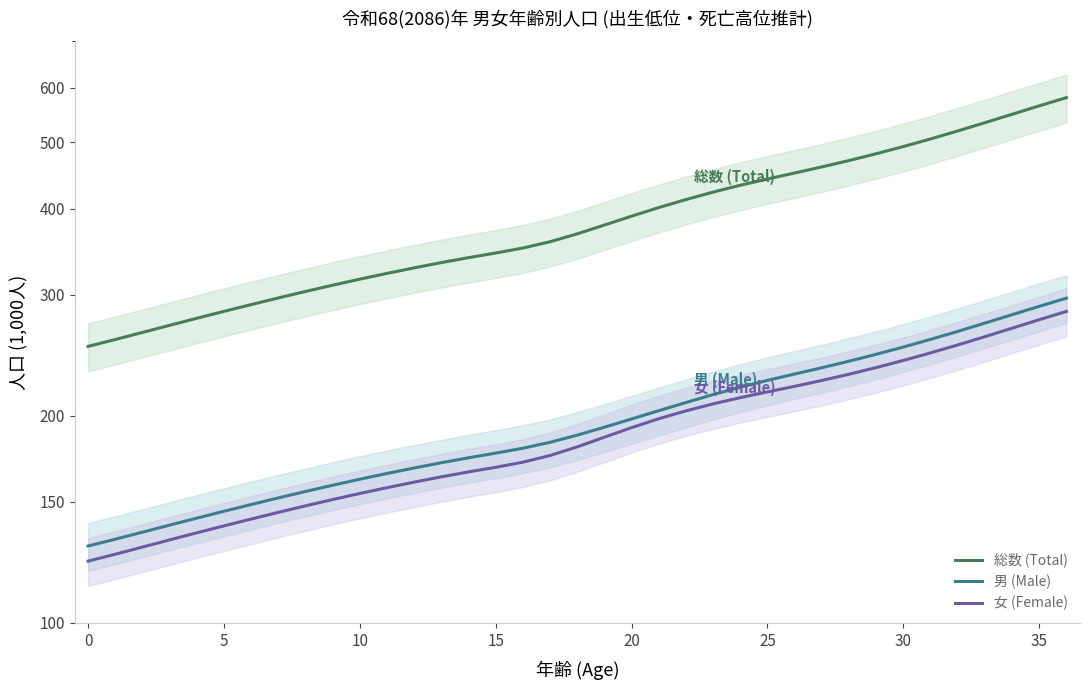

True or false: 女 (Female) has more than 1 points higher than both neighbors.

False